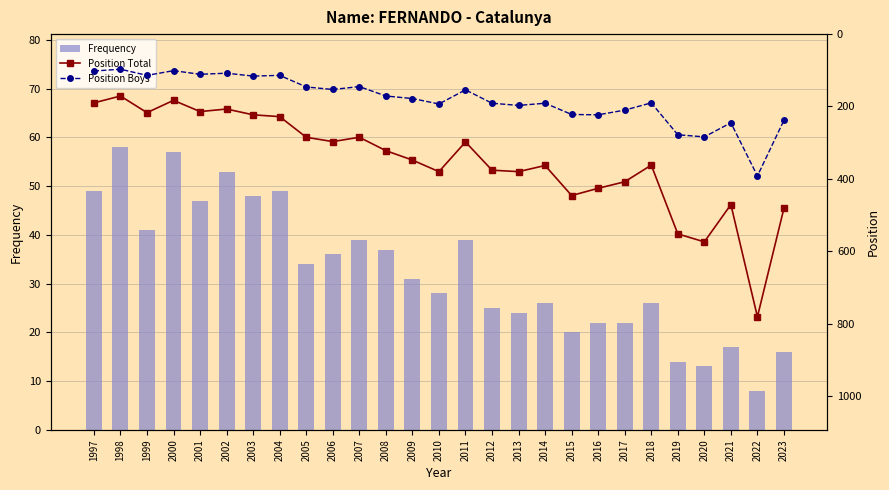

Reading left to right, transcribe all the data shown in this chart.

Frequency: 1997=49	1998=58	1999=41	2000=57	2001=47	2002=53	2003=48	2004=49	2005=34	2006=36	2007=39	2008=37	2009=31	2010=28	2011=39	2012=25	2013=24	2014=26	2015=20	2016=22	2017=22	2018=26	2019=14	2020=13	2021=17	2022=8	2023=16
Position Total: 1997=190	1998=171	1999=217	2000=183	2001=214	2002=207	2003=223	2004=228	2005=285	2006=297	2007=285	2008=322	2009=348	2010=380	2011=298	2012=376	2013=380	2014=363	2015=446	2016=426	2017=408	2018=362	2019=552	2020=574	2021=471	2022=781	2023=481
Position Boys: 1997=102	1998=97	1999=114	2000=101	2001=111	2002=108	2003=116	2004=114	2005=146	2006=153	2007=145	2008=171	2009=178	2010=193	2011=154	2012=191	2013=197	2014=191	2015=222	2016=223	2017=210	2018=190	2019=278	2020=284	2021=245	2022=392	2023=238